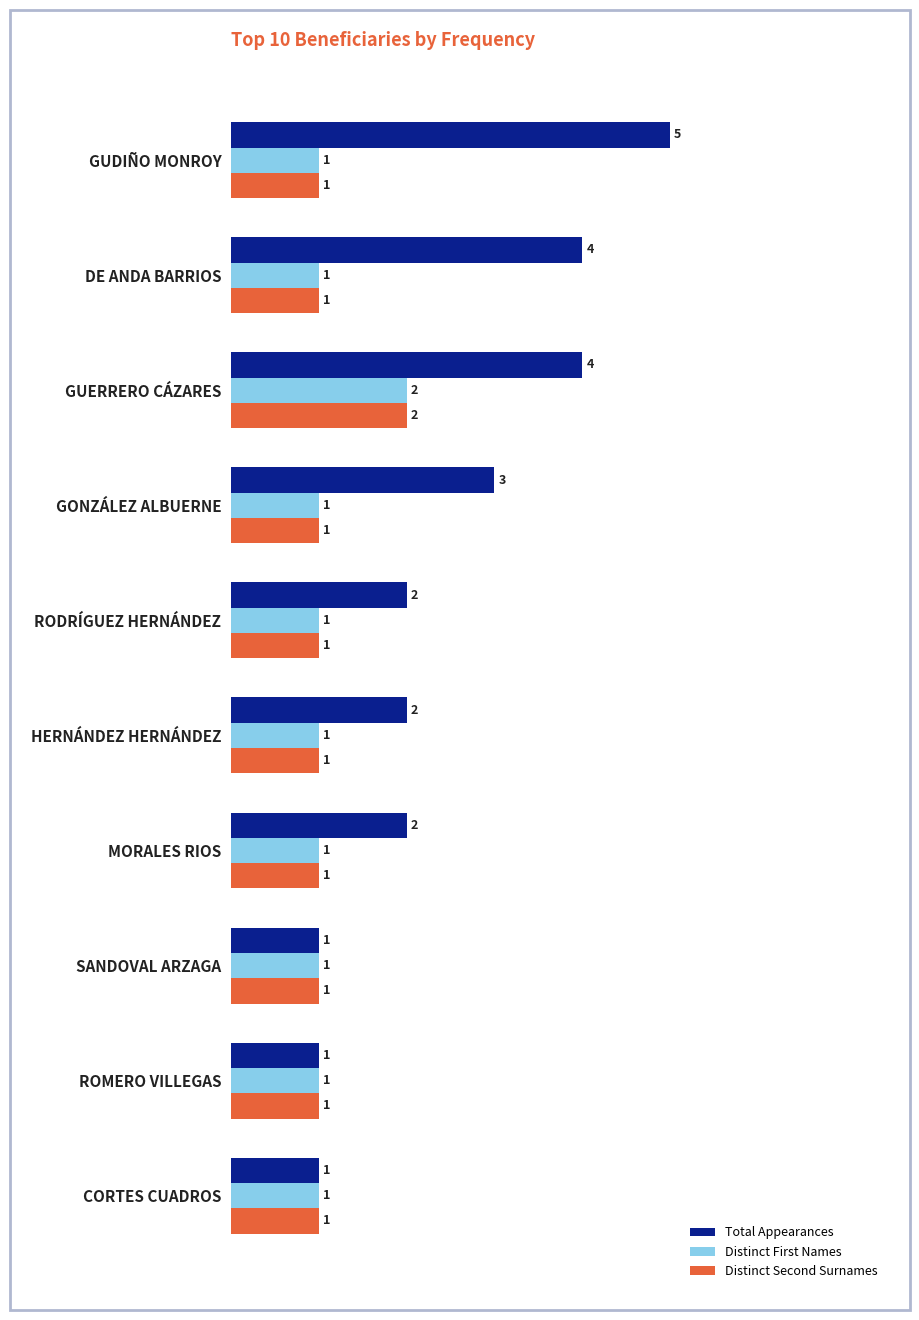

What is the sum of all Distinct First Names values?

11